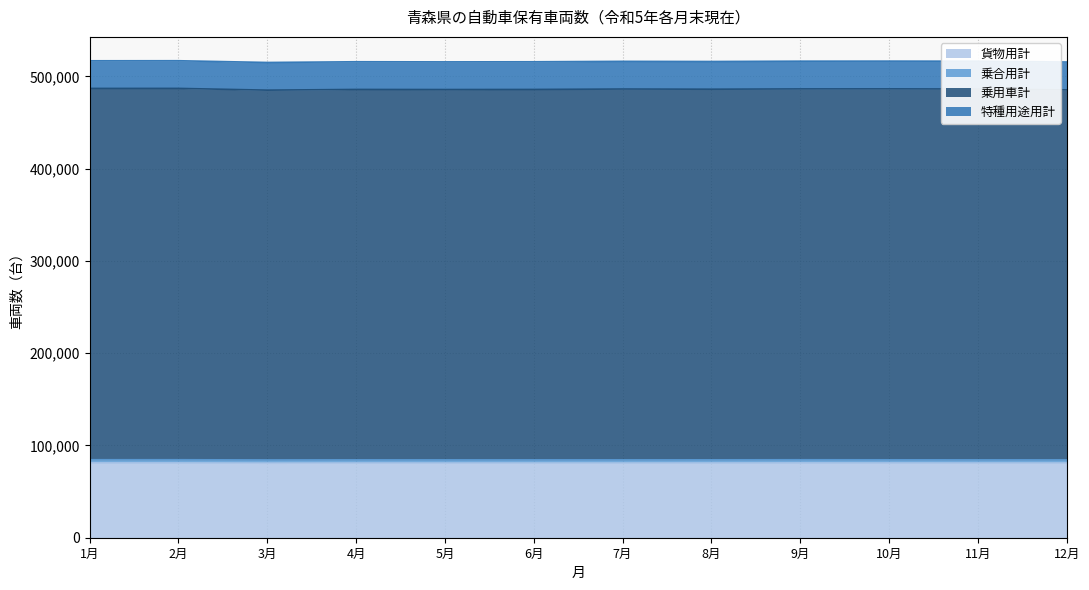

What is the minimum value shown in the chart?

80792